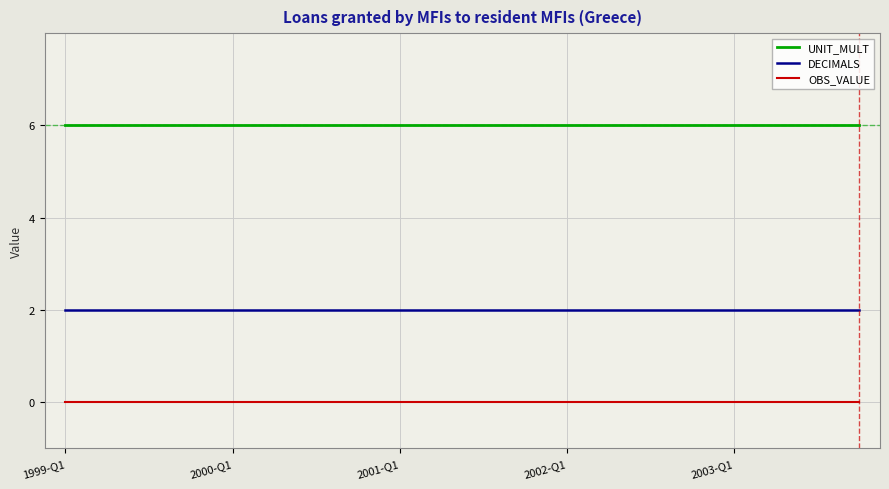

At how many categories does at least one series exceed 5?

20